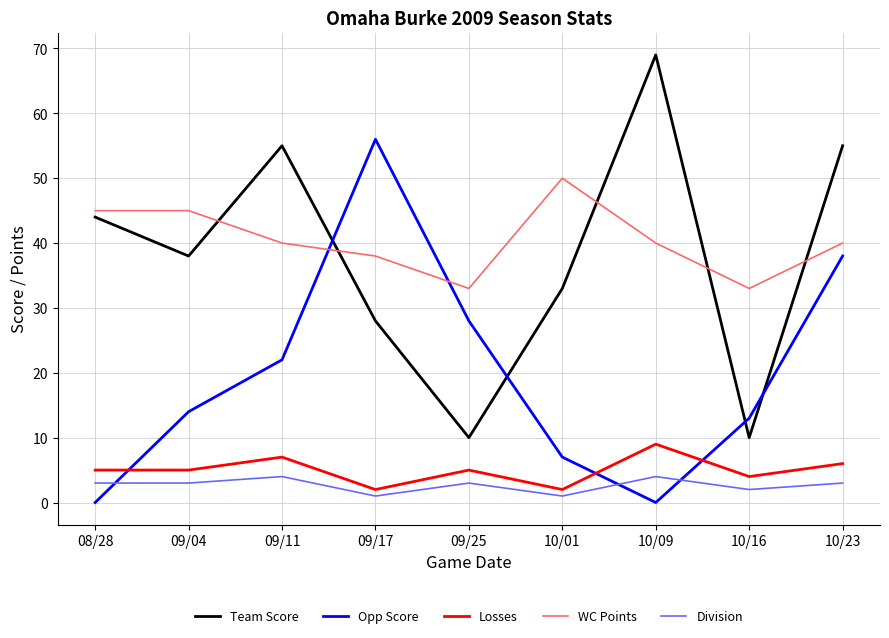

At which label is Opp Score closest to 28?

09/25